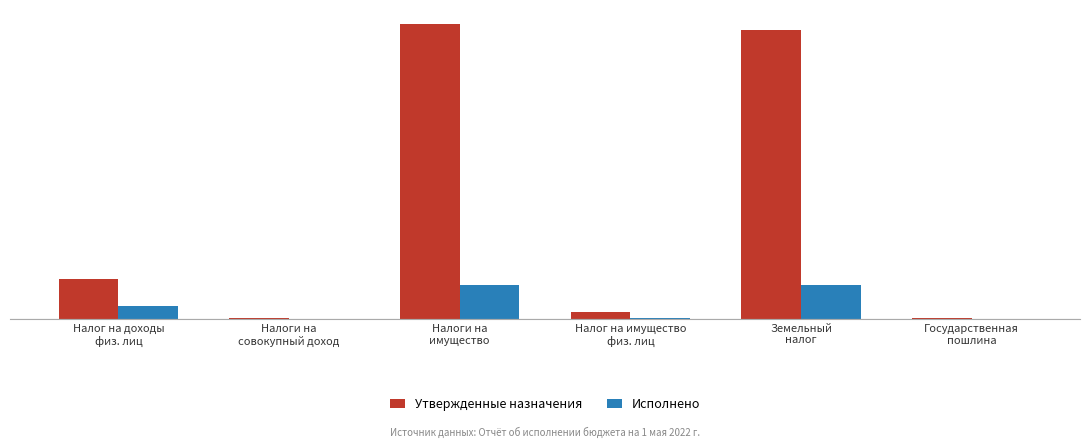

The Исполнено series shows 179122.1 at Налоги на
имущество. True or false?

True